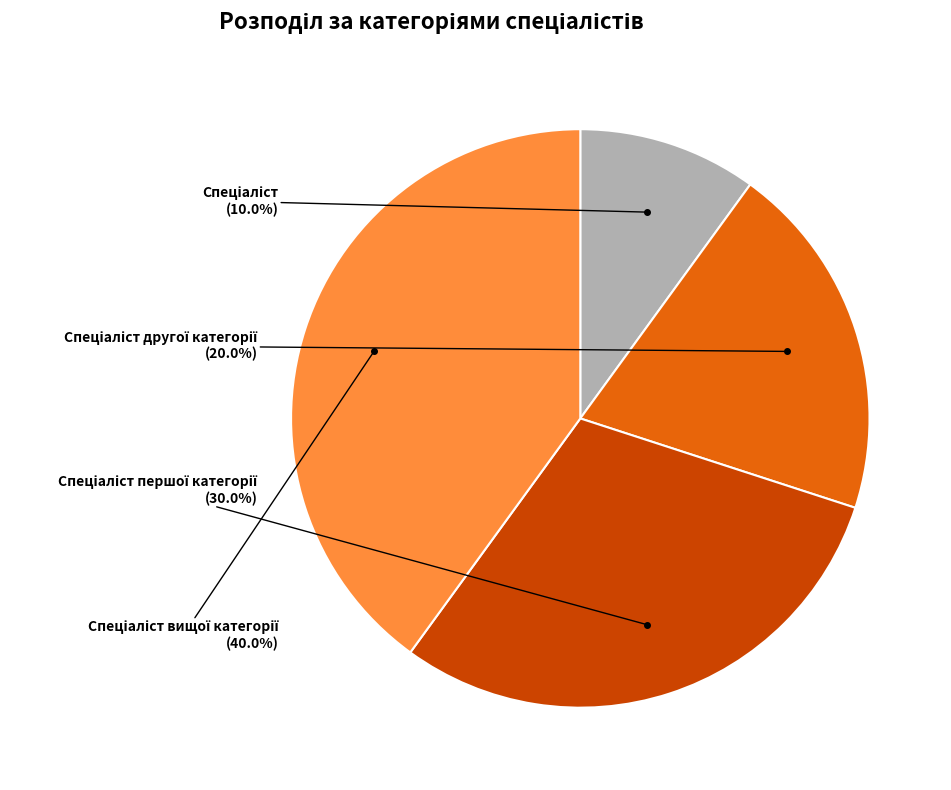

To the nearest percent, what is the difference between the largest and smallest slice percentages?

30%